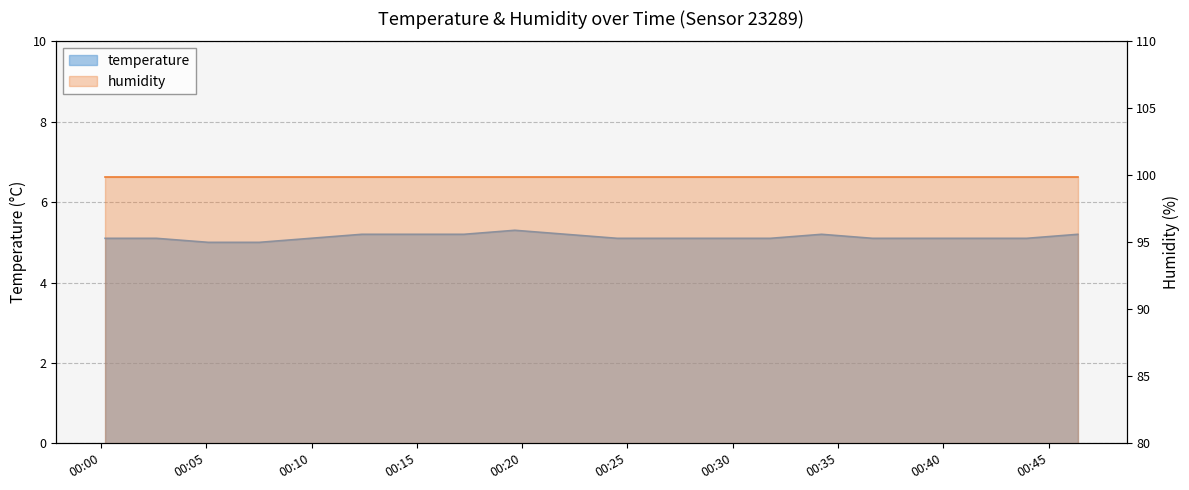

True or false: the data shows 2.6 at 04:00.

False